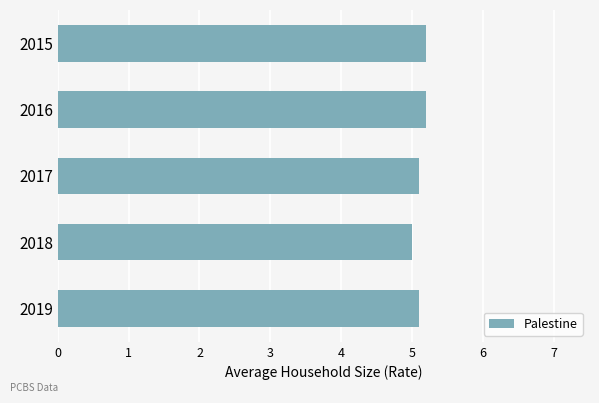

What is the average value?

5.1